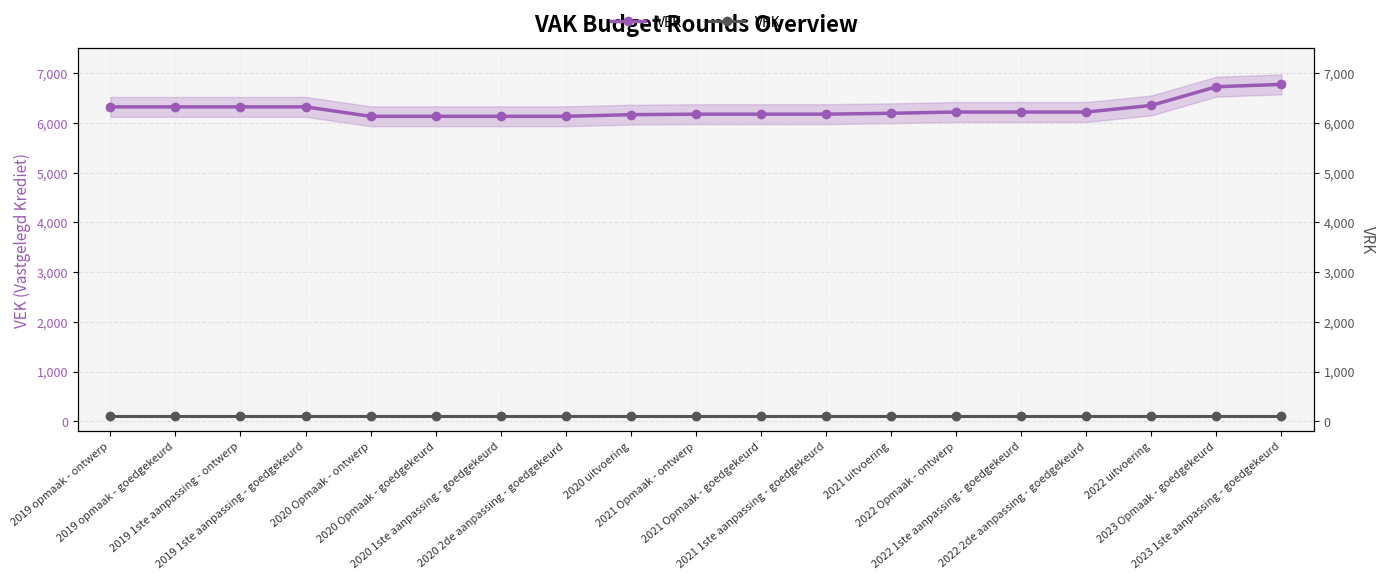

True or false: VEK has more than 1 points higher than both neighbors.

False